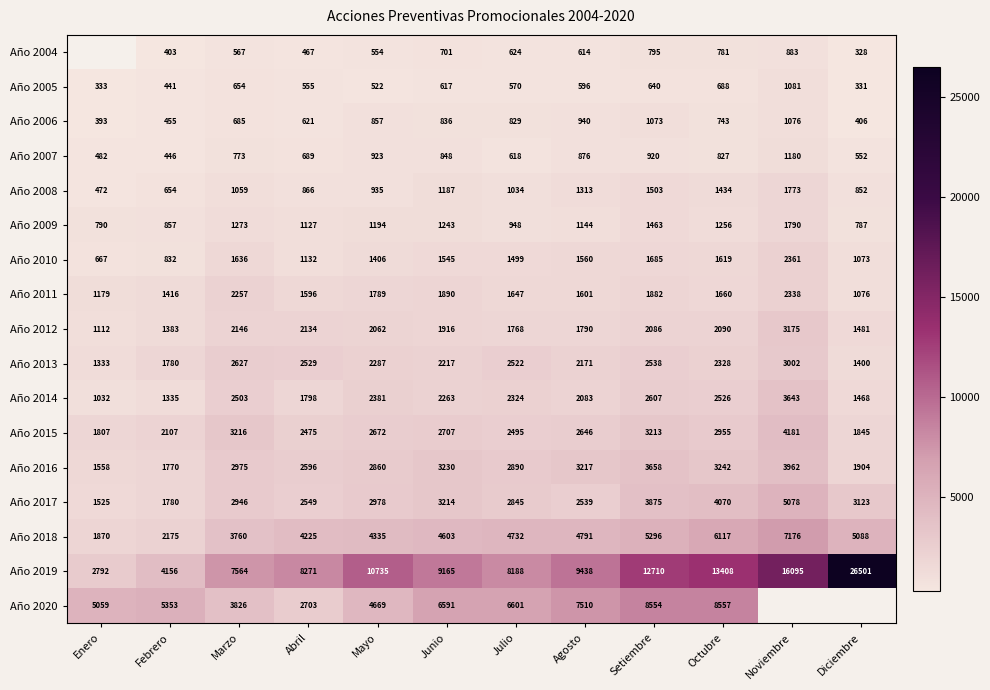

Read the Año 2005 value at Mayo, to the nearest 10.

520